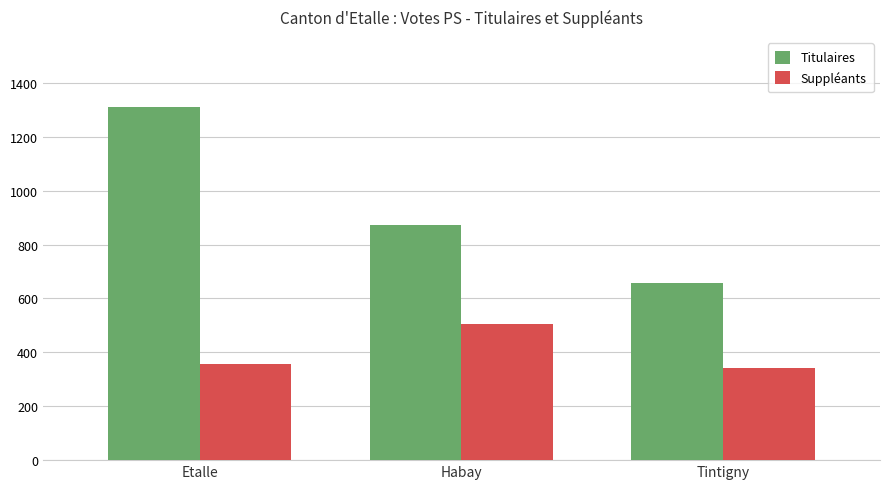

Reading left to right, list all the values displayed in this chart.

Titulaires: 1309	873	656
Suppléants: 356	504	343